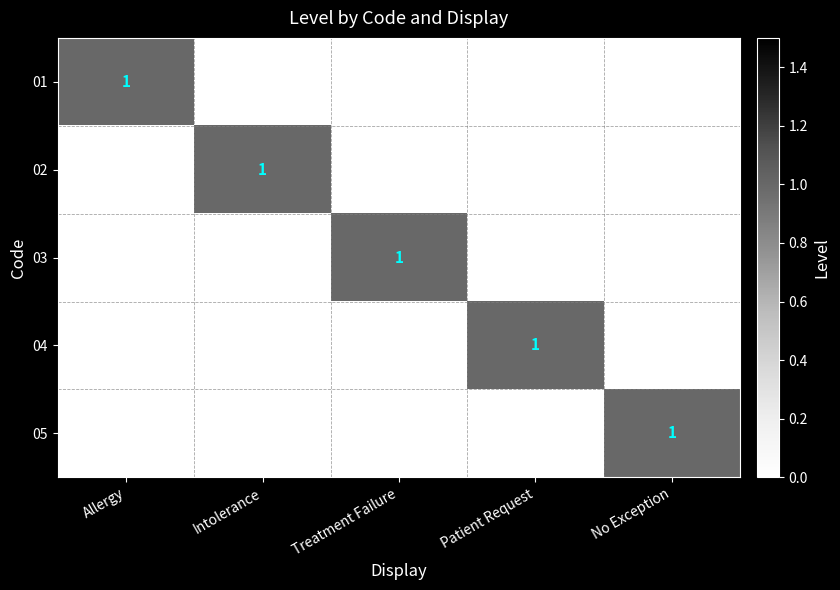

The 02 series shows 2 at Intolerance. True or false?

False